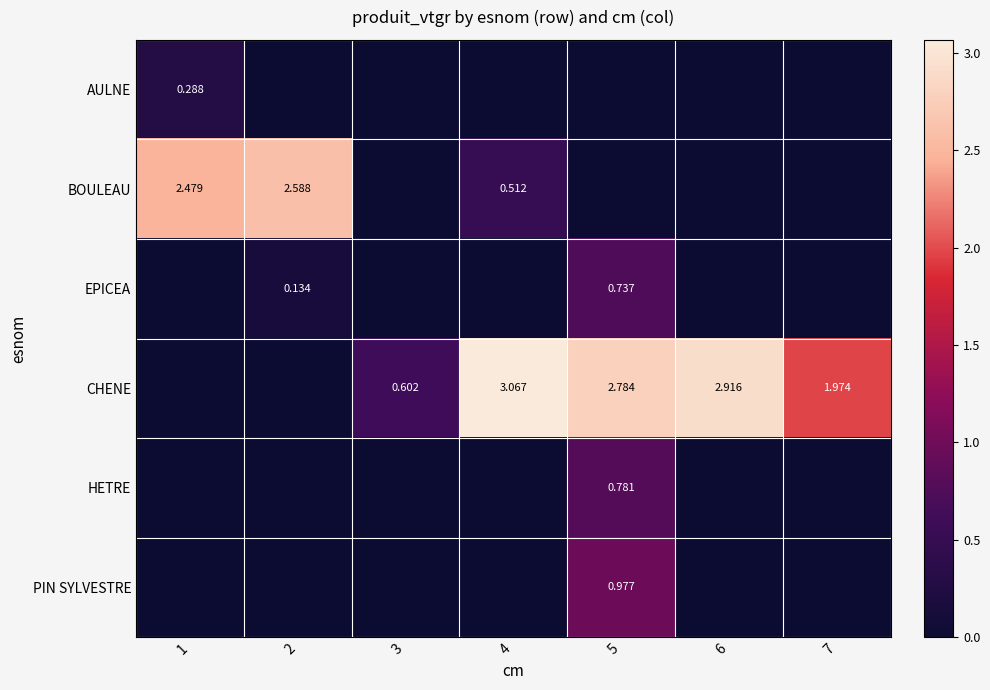

Is the value of HETRE at 7 greater than the value of EPICEA at 5?

No